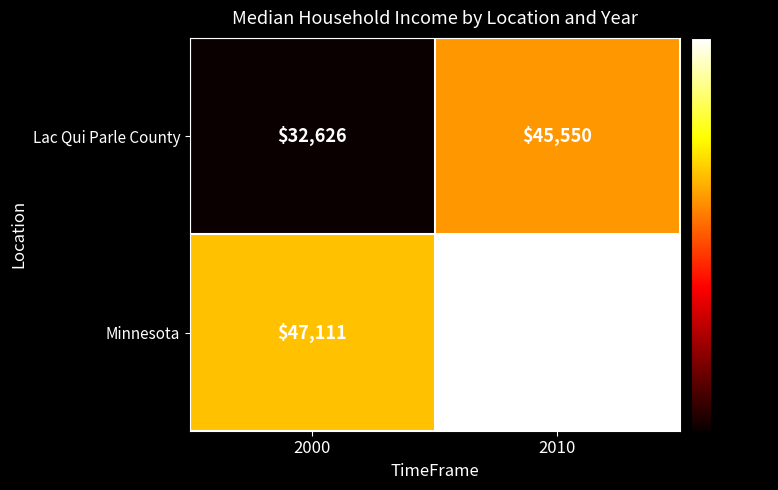

List the series in order of their overall mean, lowest first.

Lac Qui Parle County, Minnesota